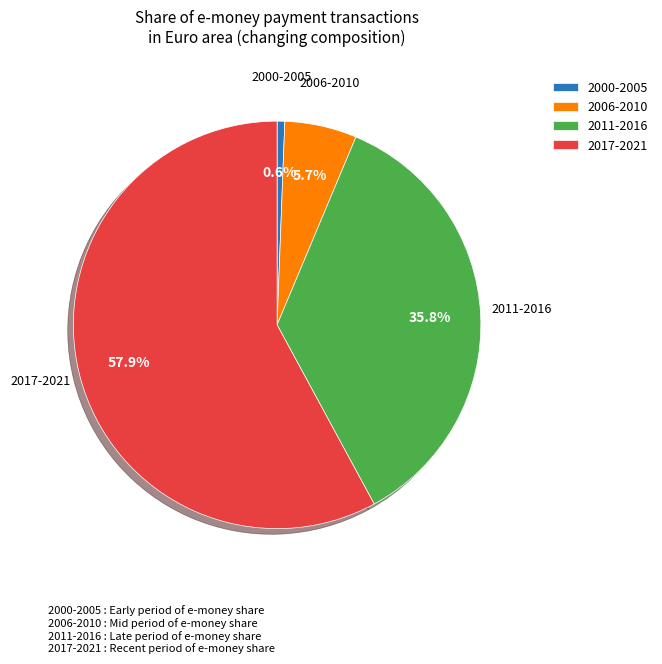

How many segments does this pie chart have?

4